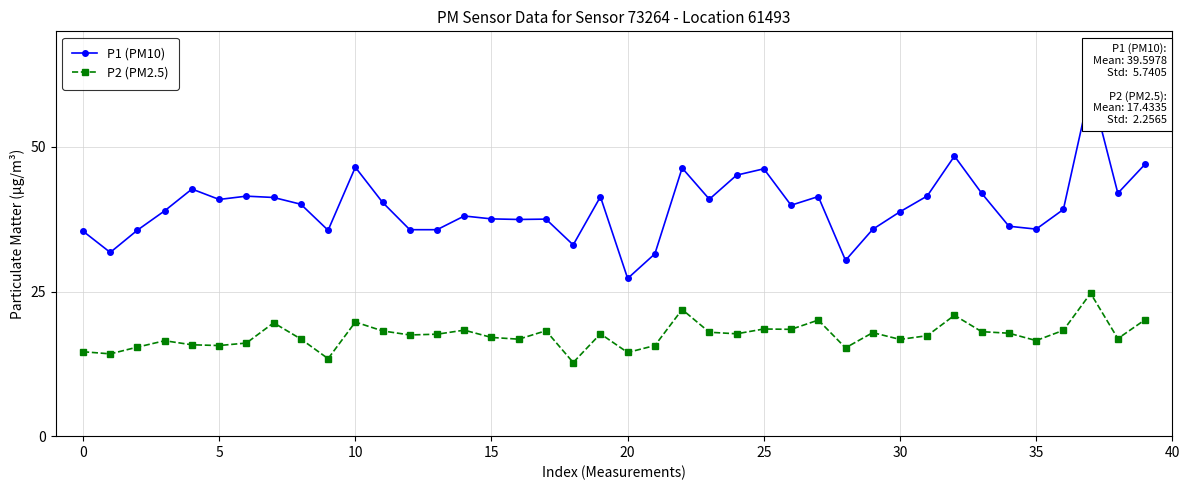

At which category is the sum across all series the highest?

37